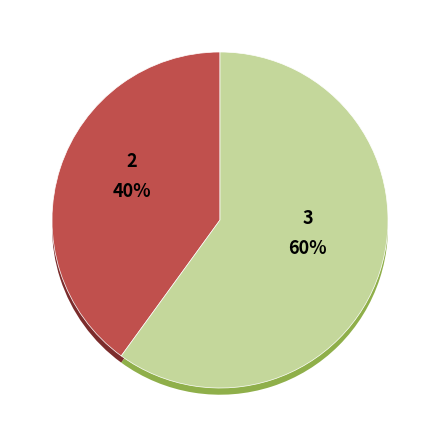

Which has a higher value, 3 or 2?

3